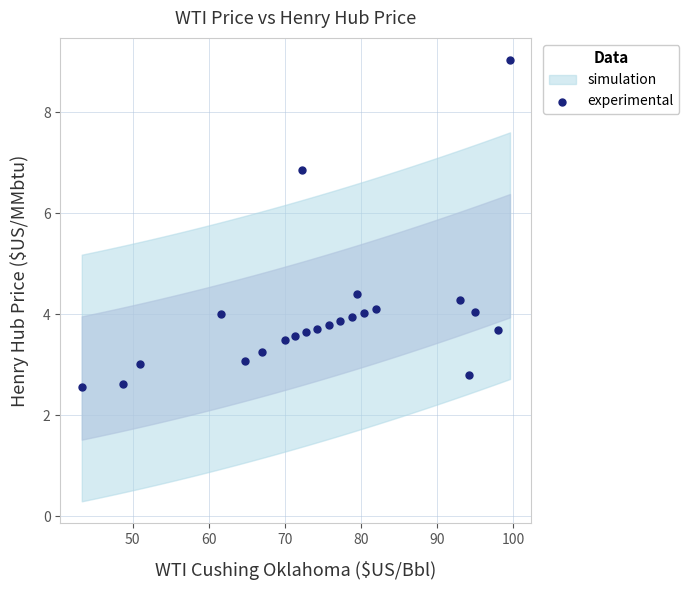

What is the range of Y values (max minus min)?

6.5